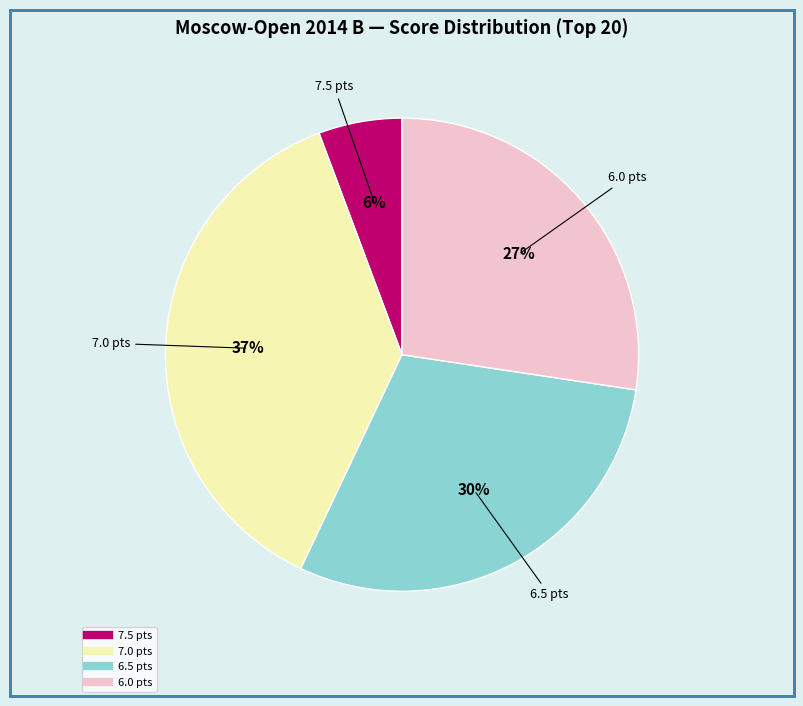

To the nearest percent, what is the average slice percentage?

25%